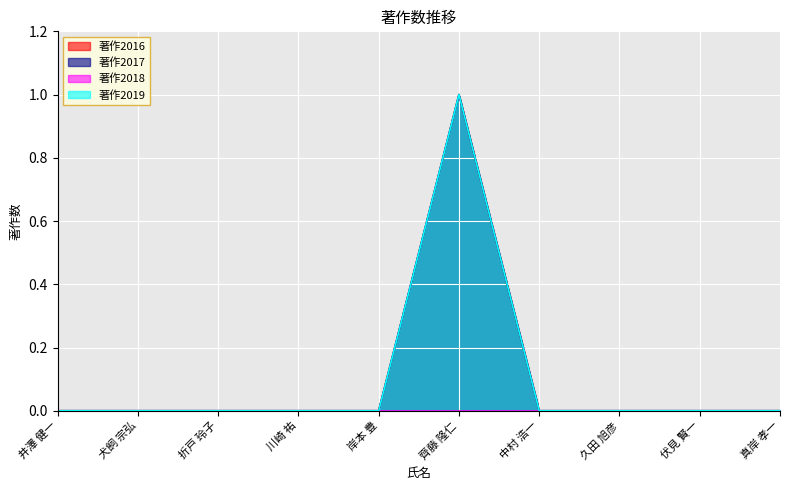

How many 著作2016 values are between 0 and 1?

10